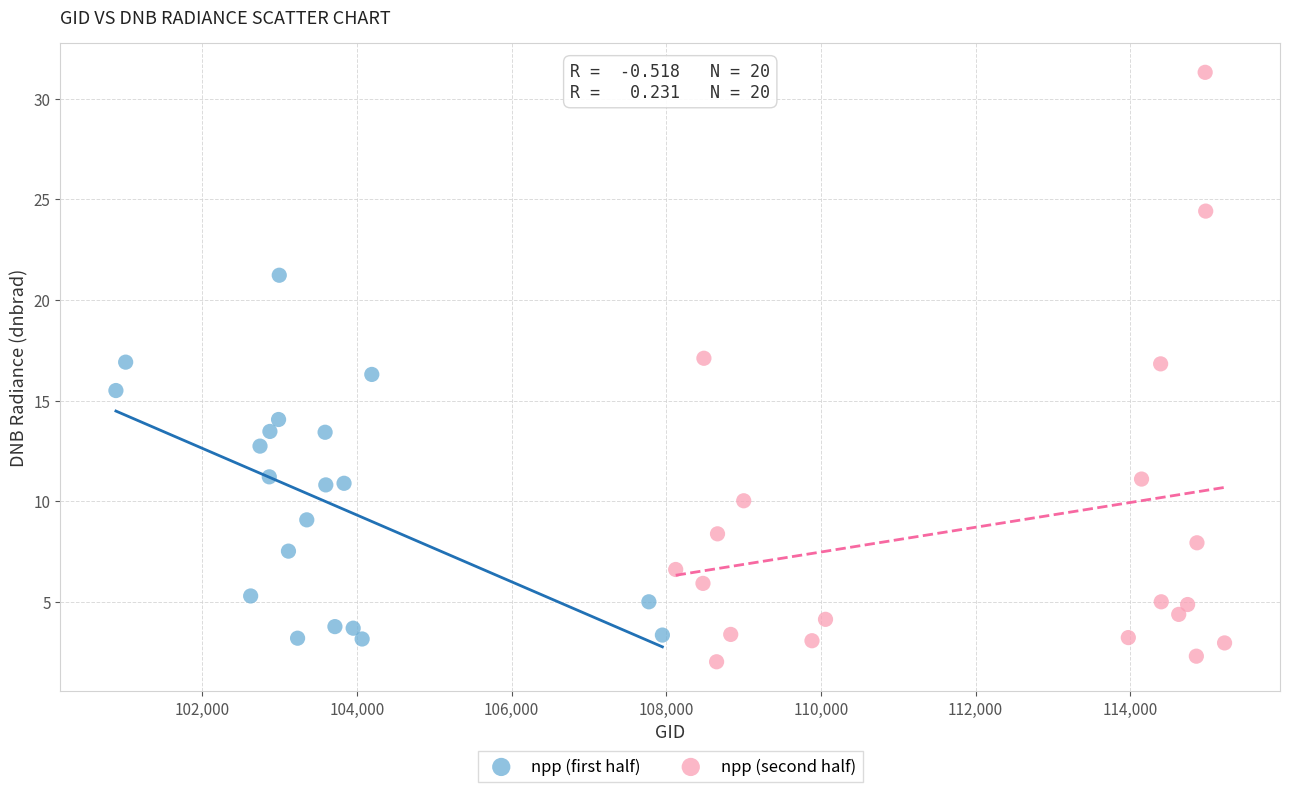

Which series has the widest spread of Y values?

npp (second half)